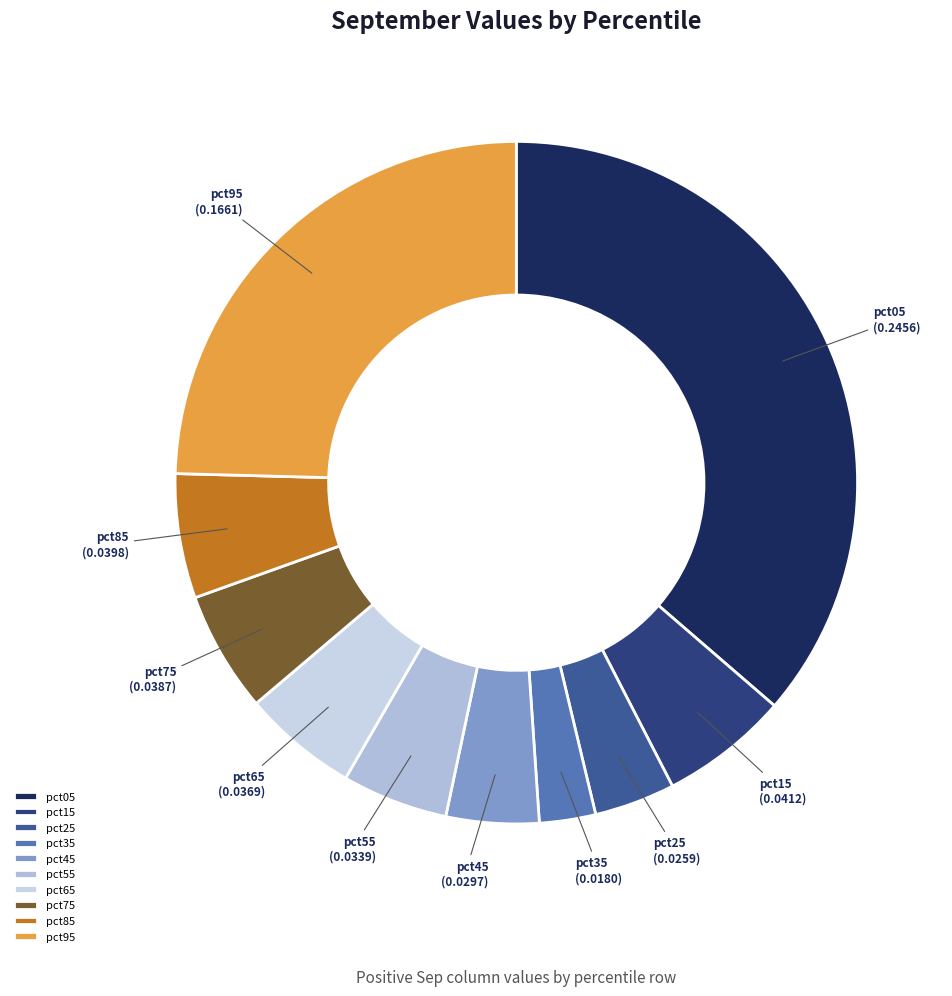

Does any single category account for the majority?

No